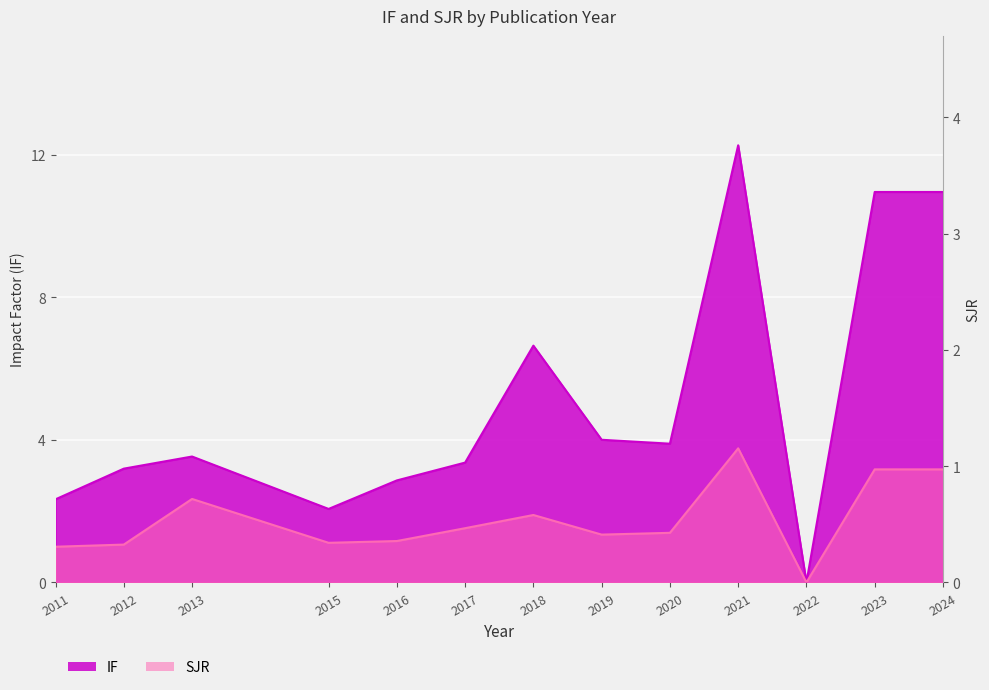

How many data points in IF are less than 3?

4